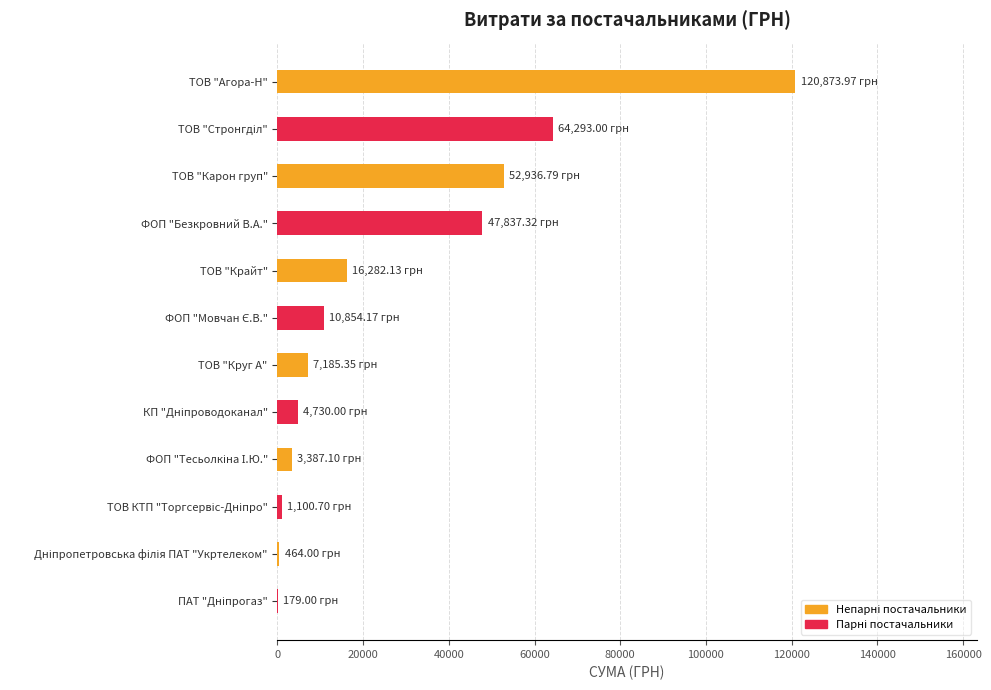

Approximately how many times larger is the value at ТОВ "Крайт" compared to ФОП "Безкровний В.А."?

0.3